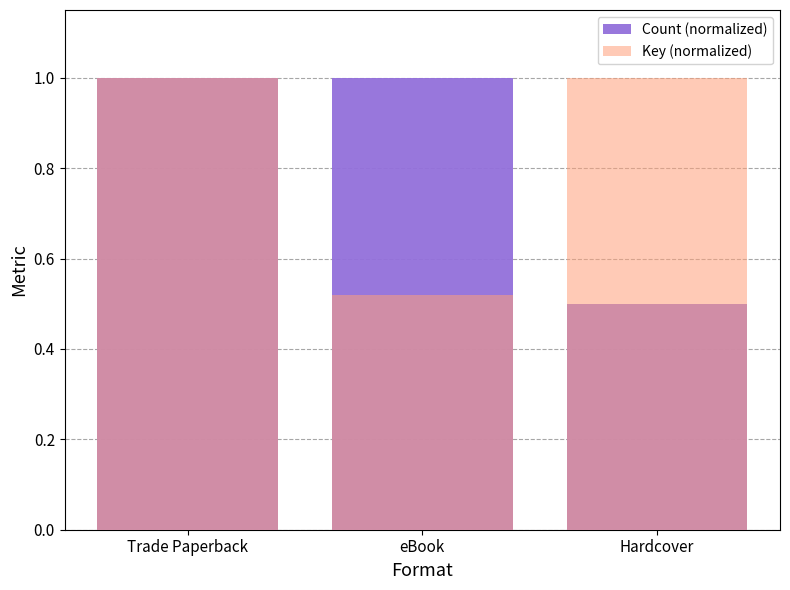

At which category is the sum across all series the highest?

Trade Paperback